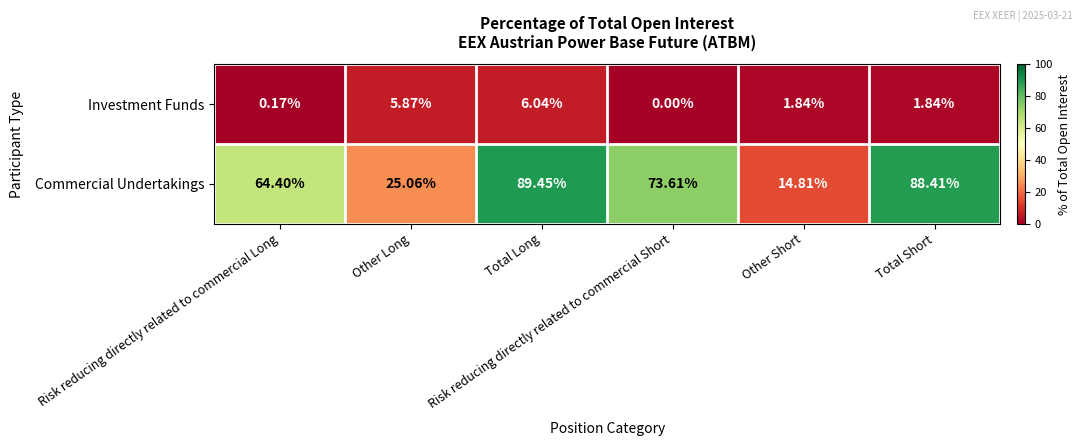

Which series has the largest total across all categories?

Commercial Undertakings